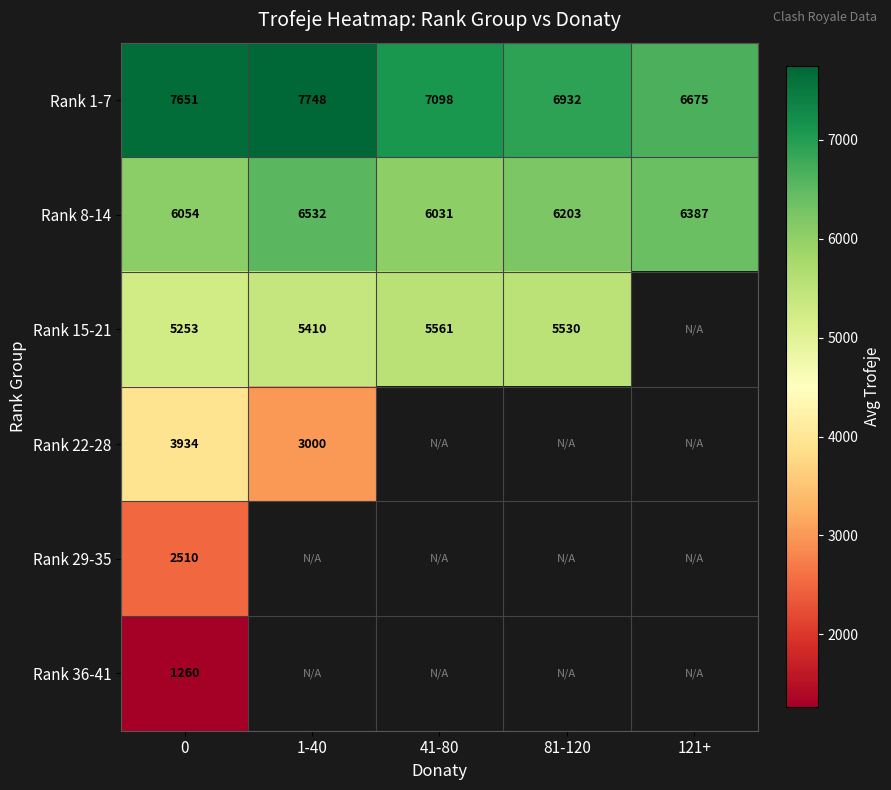

True or false: Rank 1-7 has a value of 6675 at 121+.

True